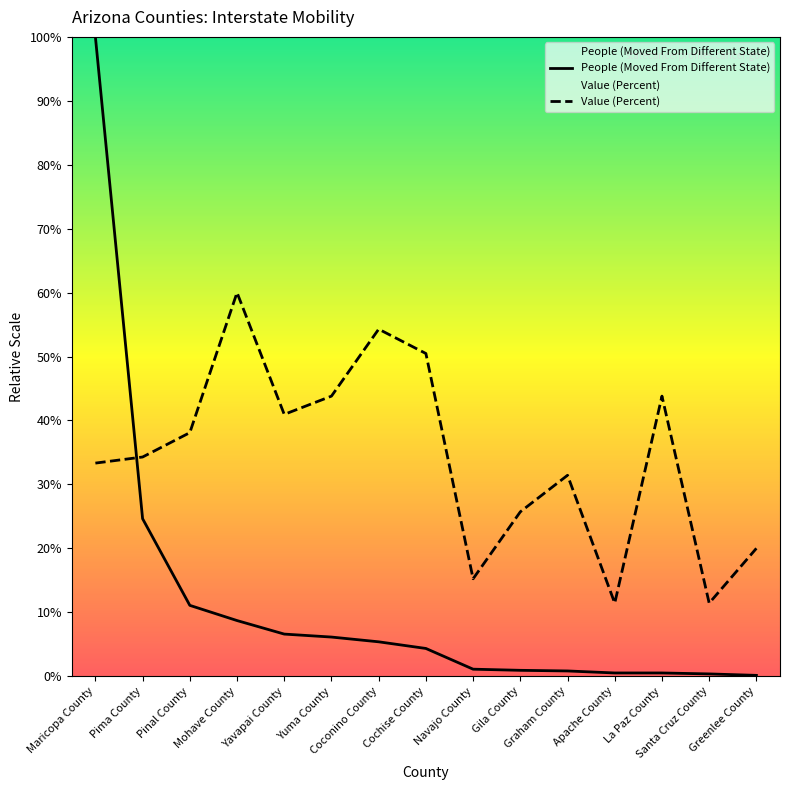

At which category is the sum across all series the highest?

Maricopa County